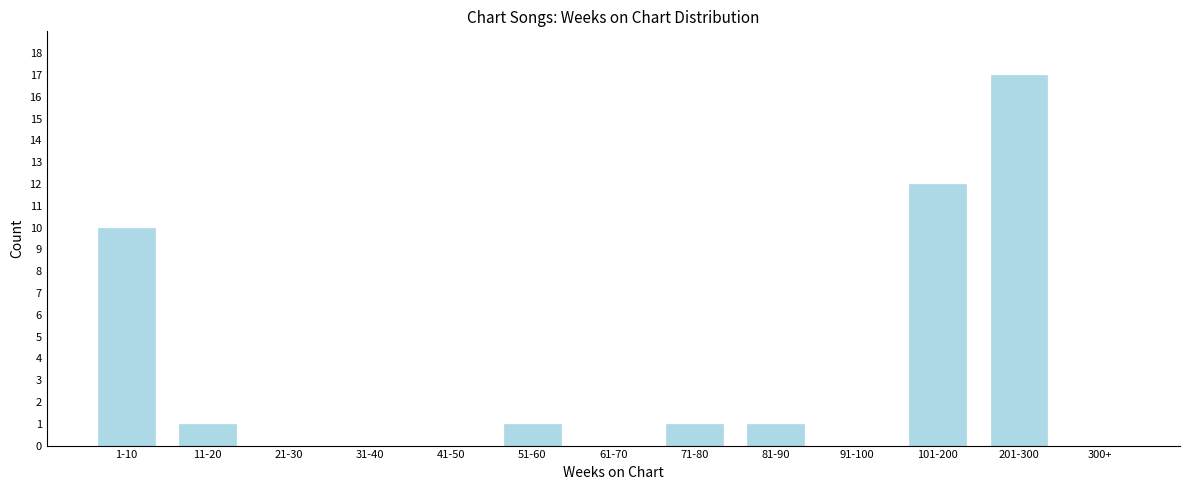

Reading right to left, transcribe all the data shown in this chart.

300+=0	201-300=17	101-200=12	91-100=0	81-90=1	71-80=1	61-70=0	51-60=1	41-50=0	31-40=0	21-30=0	11-20=1	1-10=10